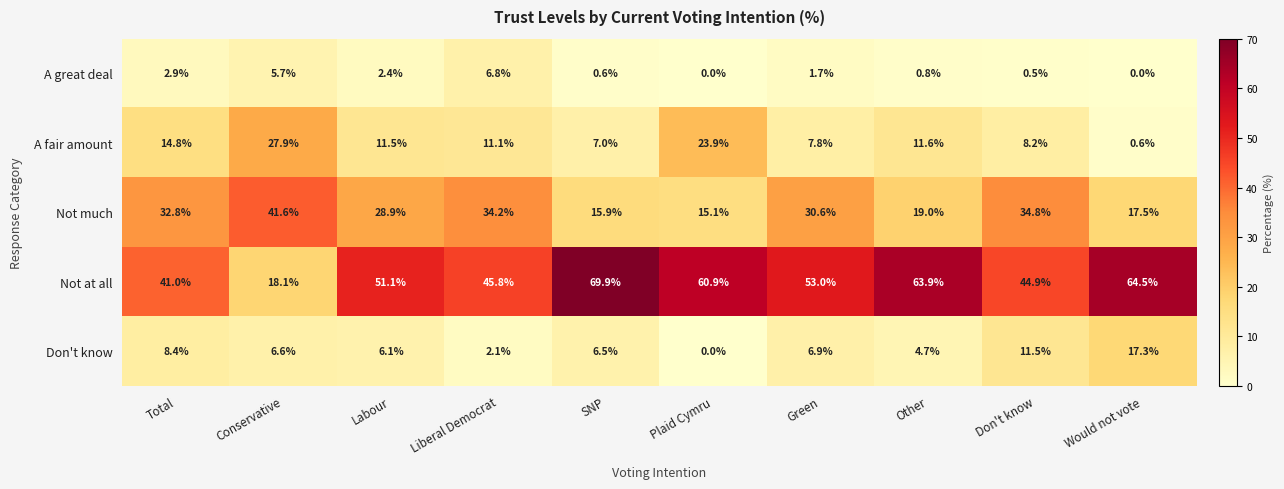

What is the sum of the A fair amount values at Don't know and Would not vote?

8.8